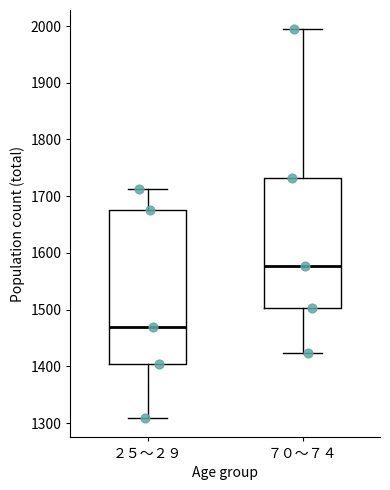

Which box has the highest median line?

７０～７４